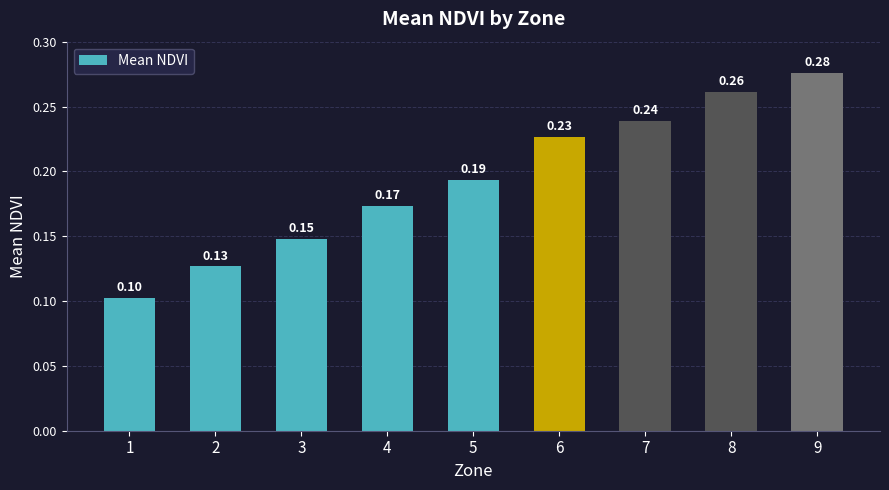

How many values are between 0 and 1?

9